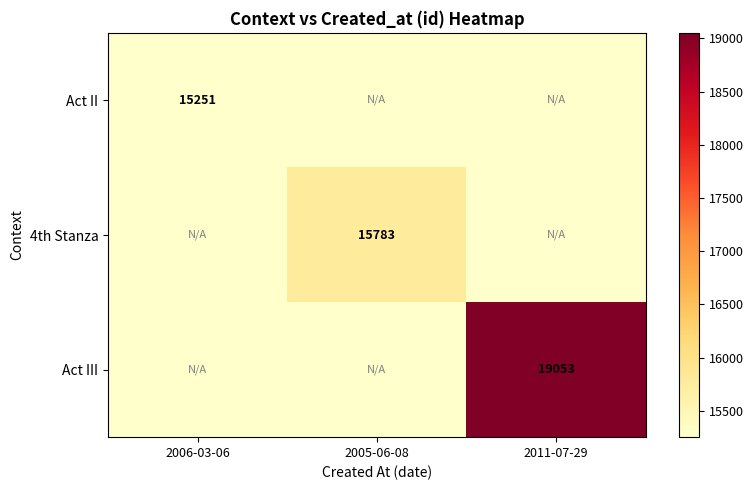

What is the total value across all series at 2005-06-08?

46285